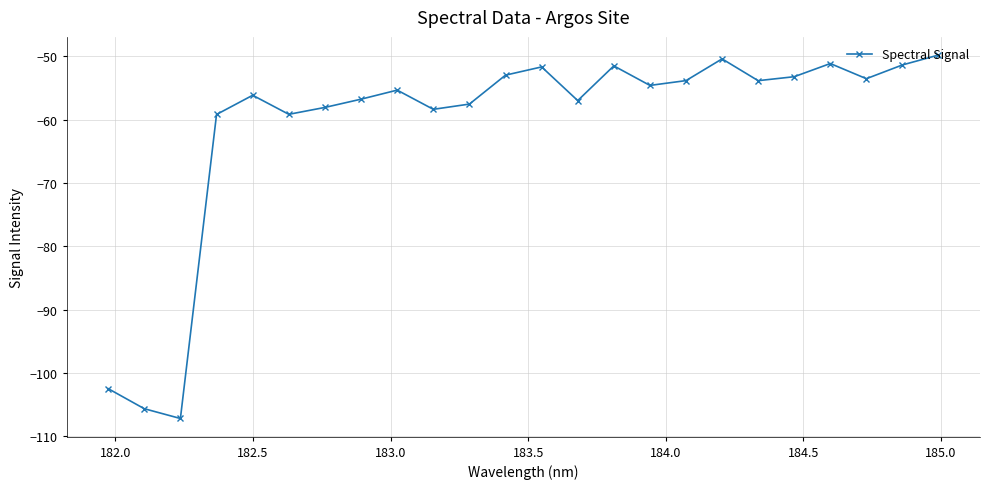

What is the smallest value displayed?

-107.2